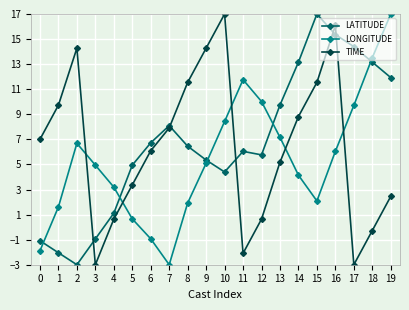

What is the total value across all series at 5?

9.0